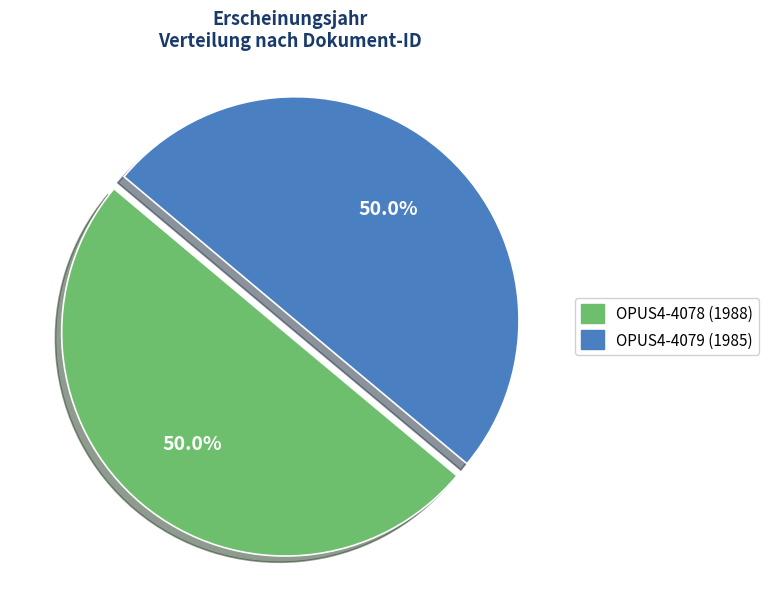

The OPUS4-4079 (1985) slice represents 61% of the pie. True or false?

False